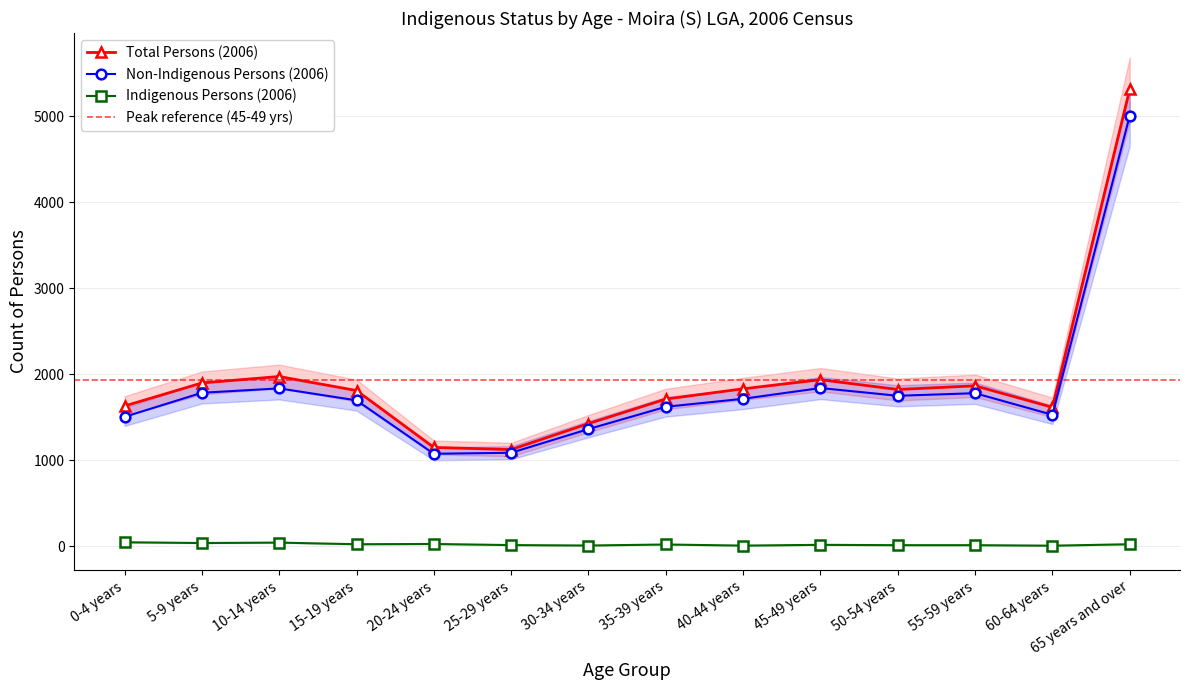

At which label does Indigenous Persons (2006) first exceed 21?

0-4 years